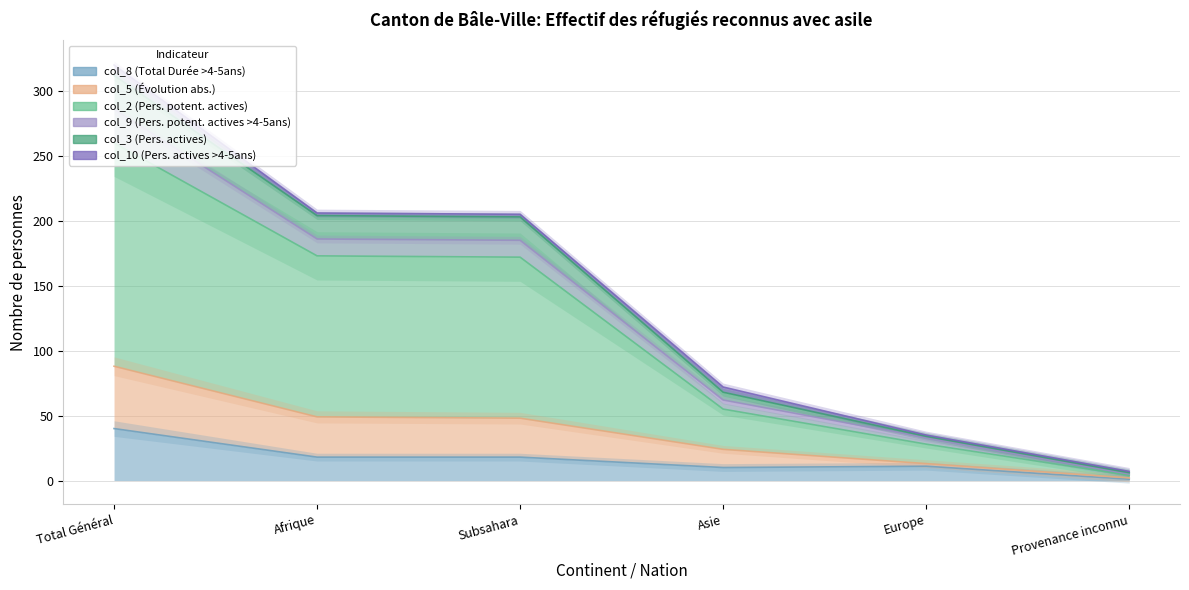

Where does the col_5 (Évolution abs.) series first go above 205?

Total Général